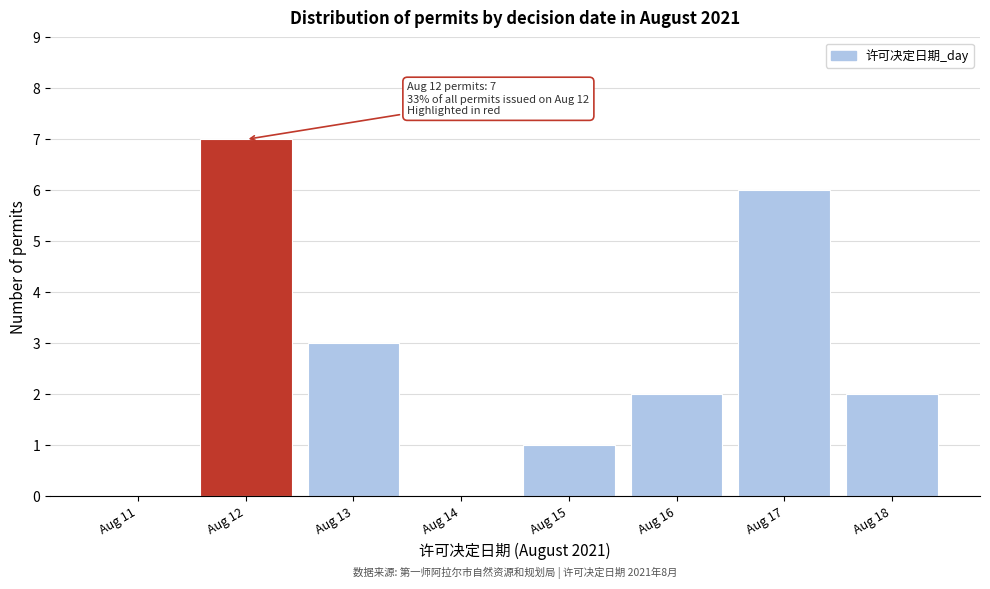

Reading left to right, transcribe all the data shown in this chart.

Aug 11=0	Aug 12=7	Aug 13=3	Aug 14=0	Aug 15=1	Aug 16=2	Aug 17=6	Aug 18=2